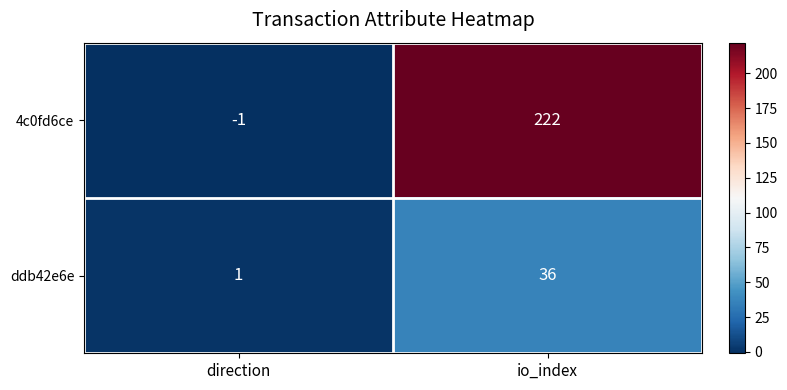

Is it true that ddb42e6e equals 1 at direction?

True